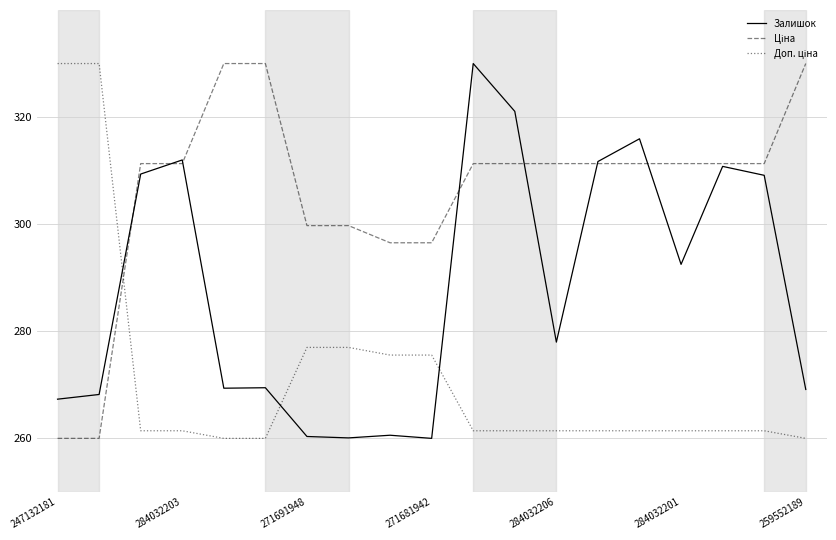

What is the minimum value shown in the chart?

260.0